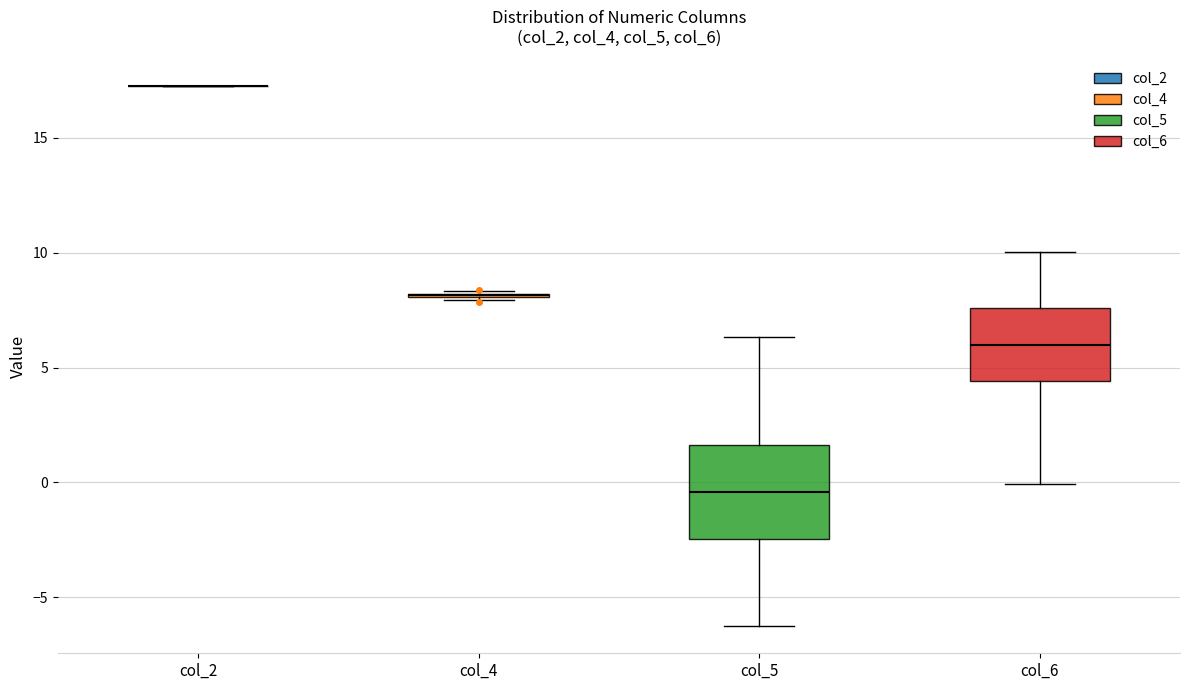

Comparing the boxes themselves (not the whiskers), which one is the tallest?

col_5